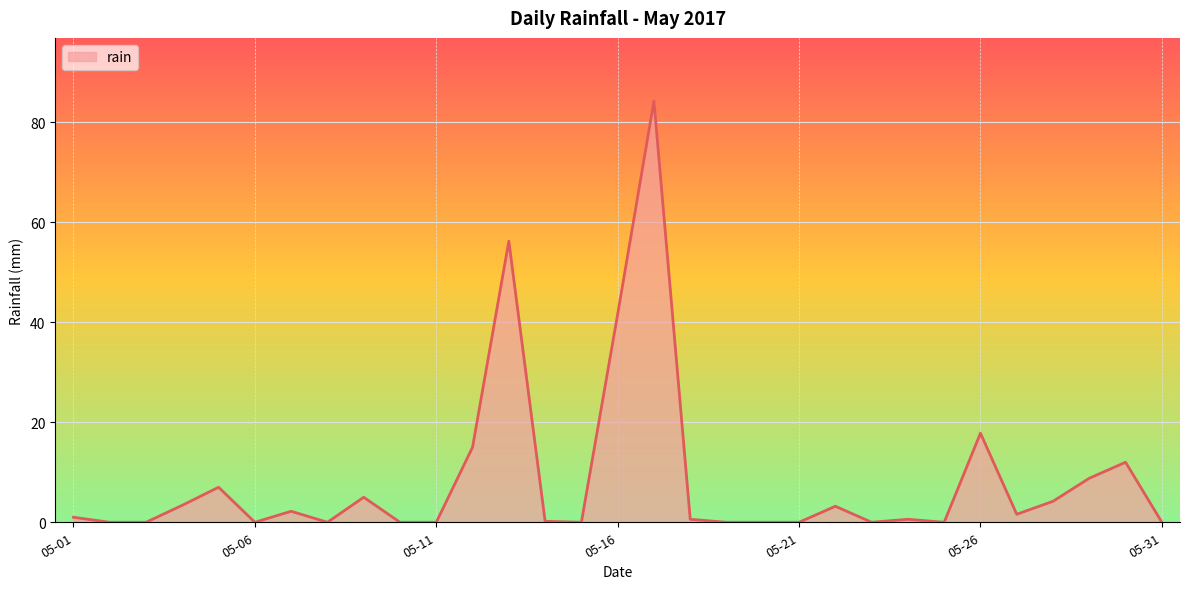

Does the chart display data point markers on the line(s)?

No